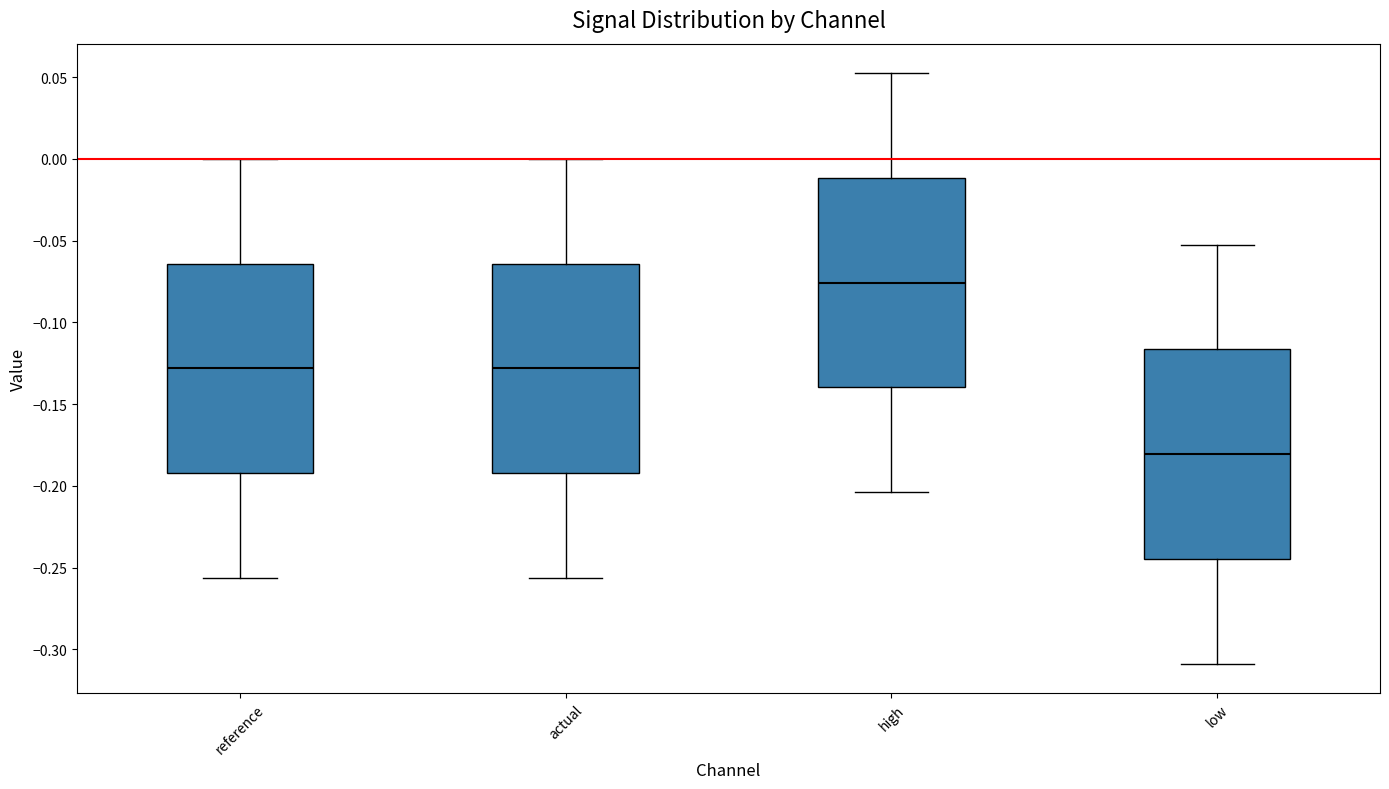

Reading left to right, read every box against the y-axis: the position of its median line, the range the box covers, and the ends of its whiskers. The values are not printed on the chart, so give them approximately, as read against the axis.

reference: median -0.130, box -0.190 to -0.065, whiskers -0.255 to 0.000
actual: median -0.130, box -0.190 to -0.065, whiskers -0.255 to 0.000
high: median -0.075, box -0.140 to -0.010, whiskers -0.205 to 0.050
low: median -0.180, box -0.245 to -0.115, whiskers -0.310 to -0.050